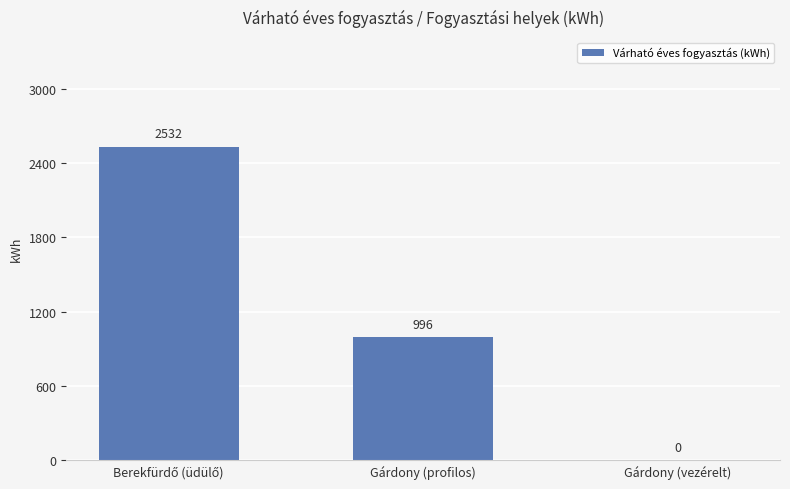

What is the average value?

1176